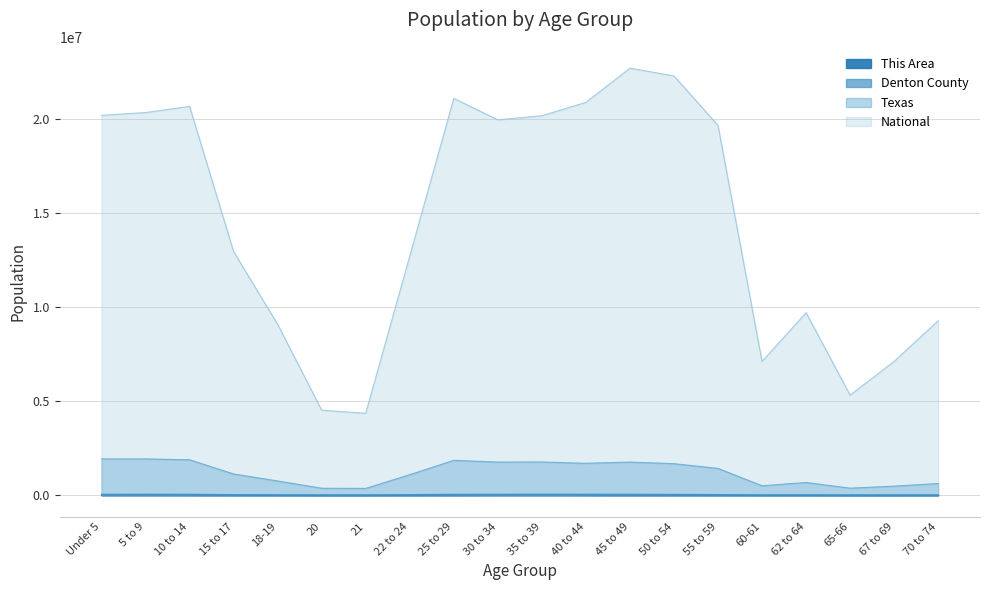

How many distinct data groups are displayed?

4